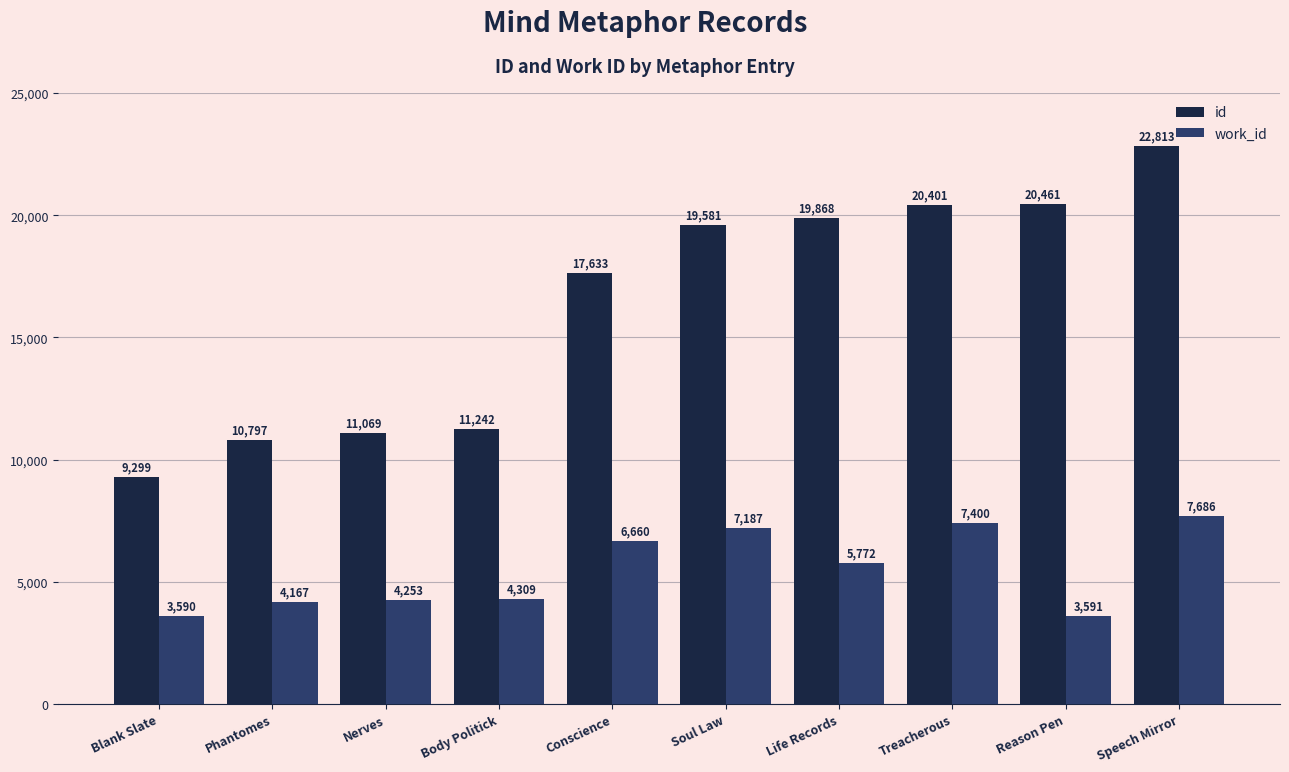

Is it true that id equals 10797 at Phantomes?

True